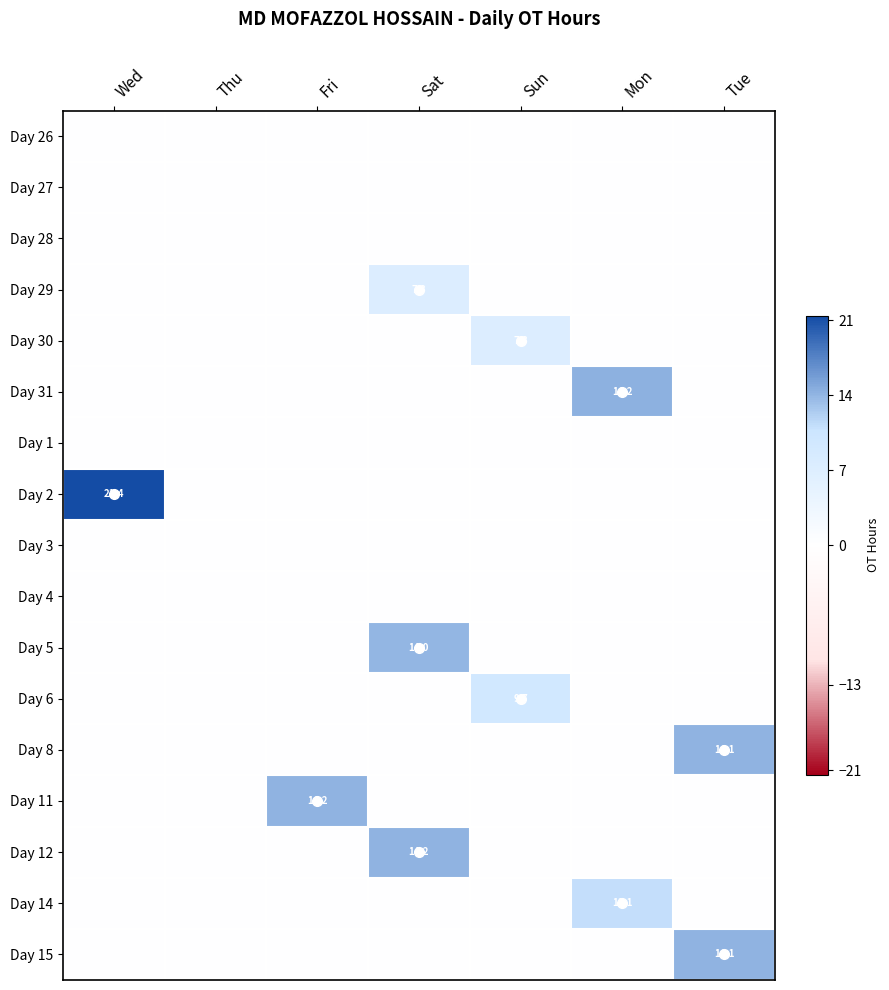

The value of Day 6 at Mon is -0.2. True or false?

False